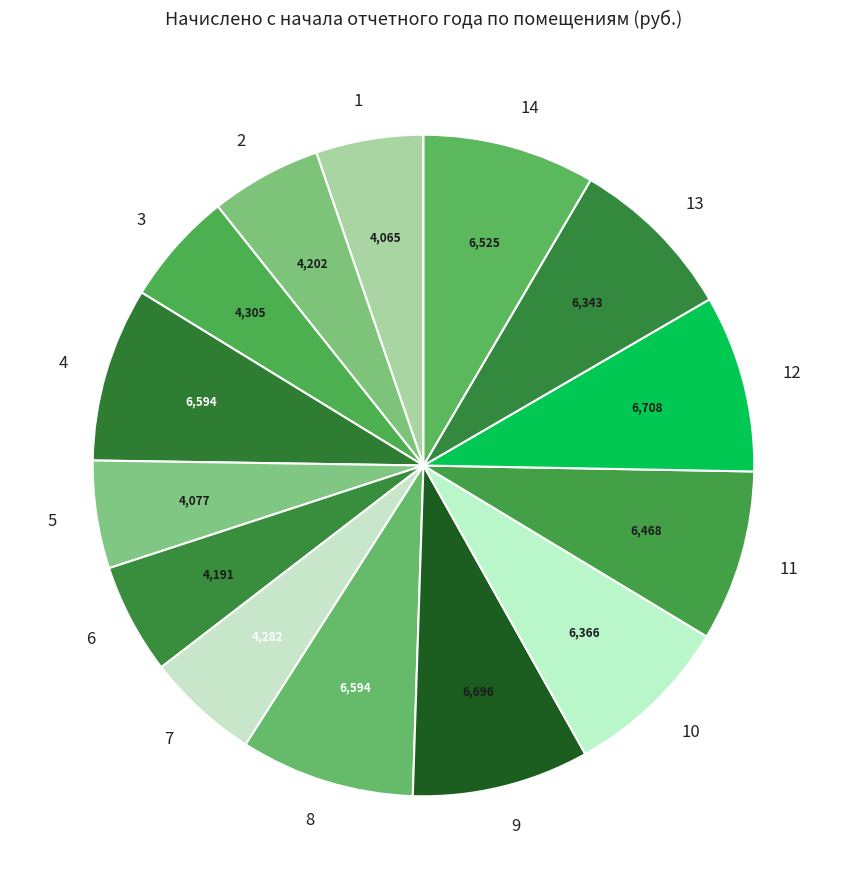

How many segments does this pie chart have?

14